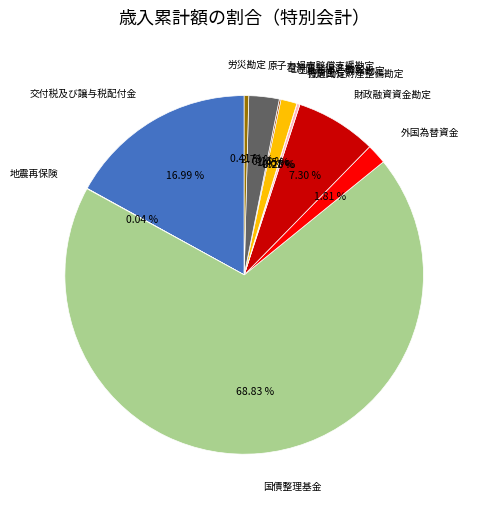

Does any single category account for the majority?

Yes